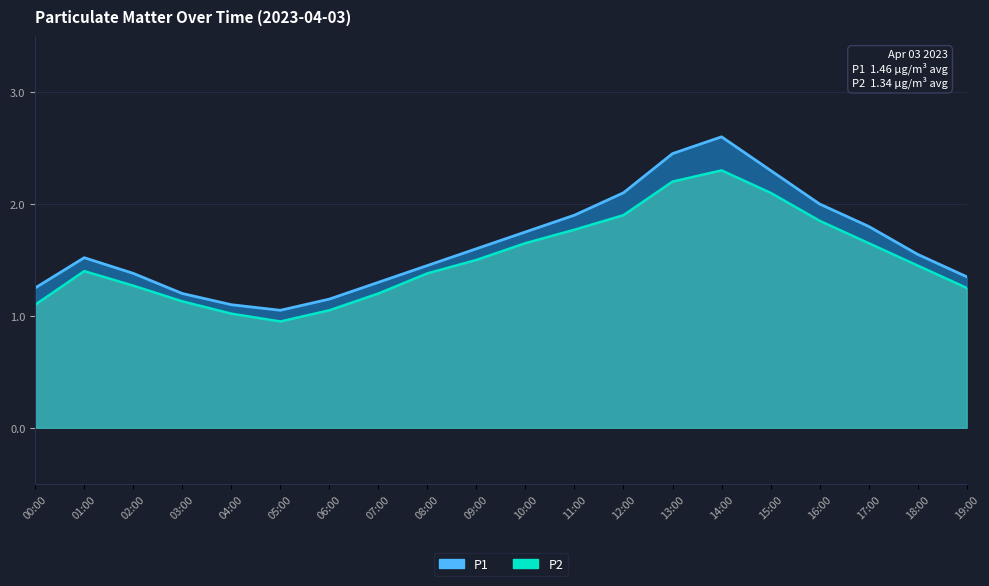

What is the approximate value of P1 at 17:00?

1.8